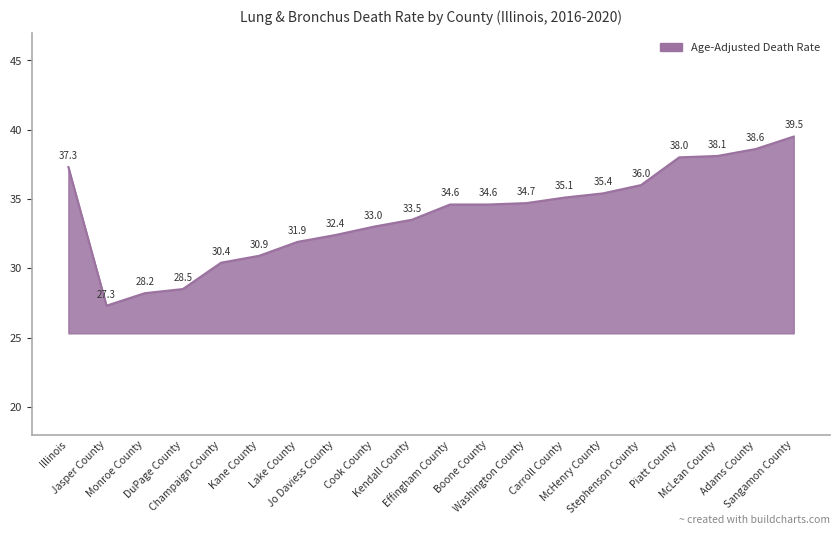

Reading right to left, list all the values displayed in this chart.

39.5	38.6	38.1	38.0	36.0	35.4	35.1	34.7	34.6	34.6	33.5	33.0	32.4	31.9	30.9	30.4	28.5	28.2	27.3	37.3